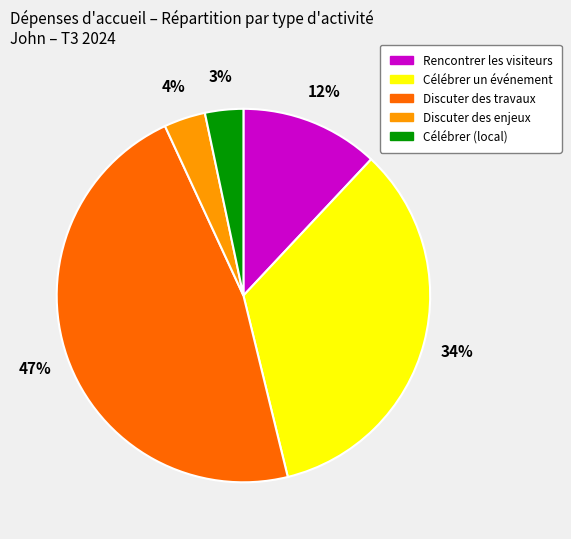

To the nearest percent, what is the difference between the largest and smallest slice percentages?

44%